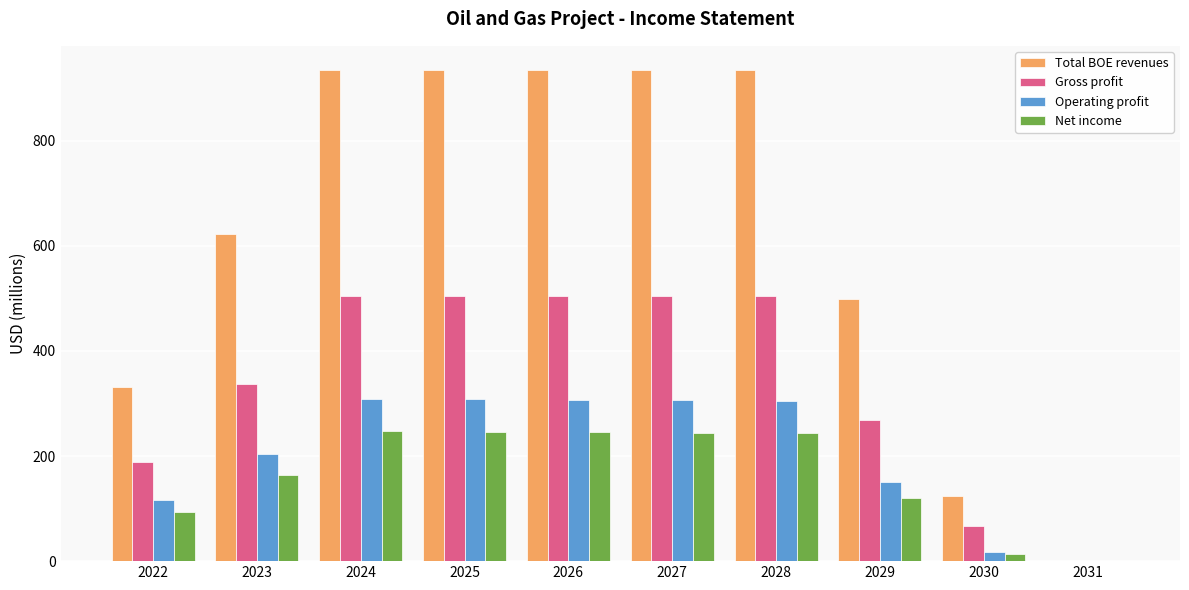

What is the maximum value shown in the chart?

933.6